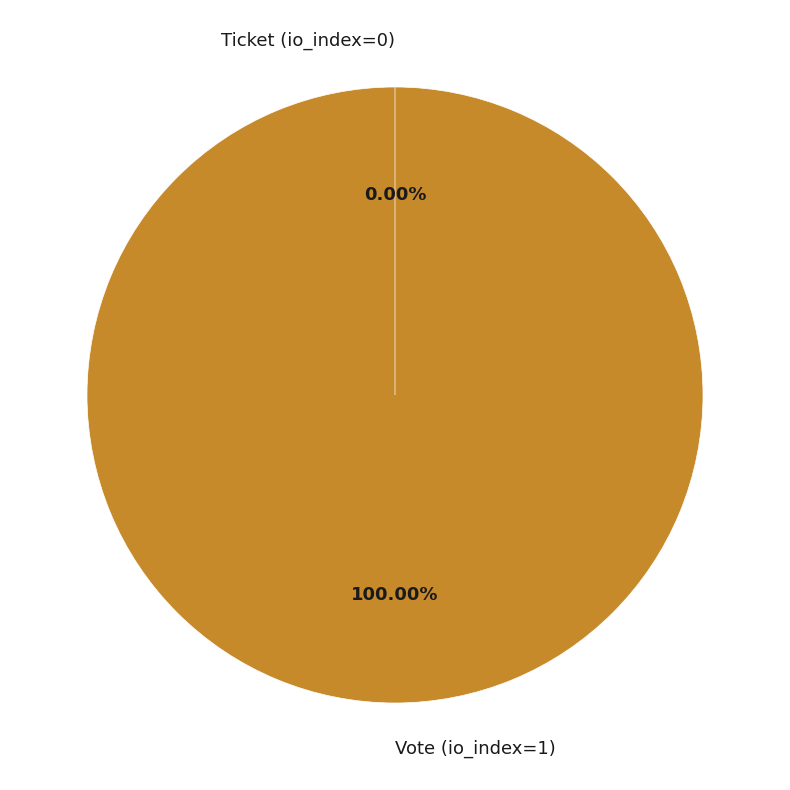

What is the change in value from Vote (io_index=1) to Ticket (io_index=0)?

-1